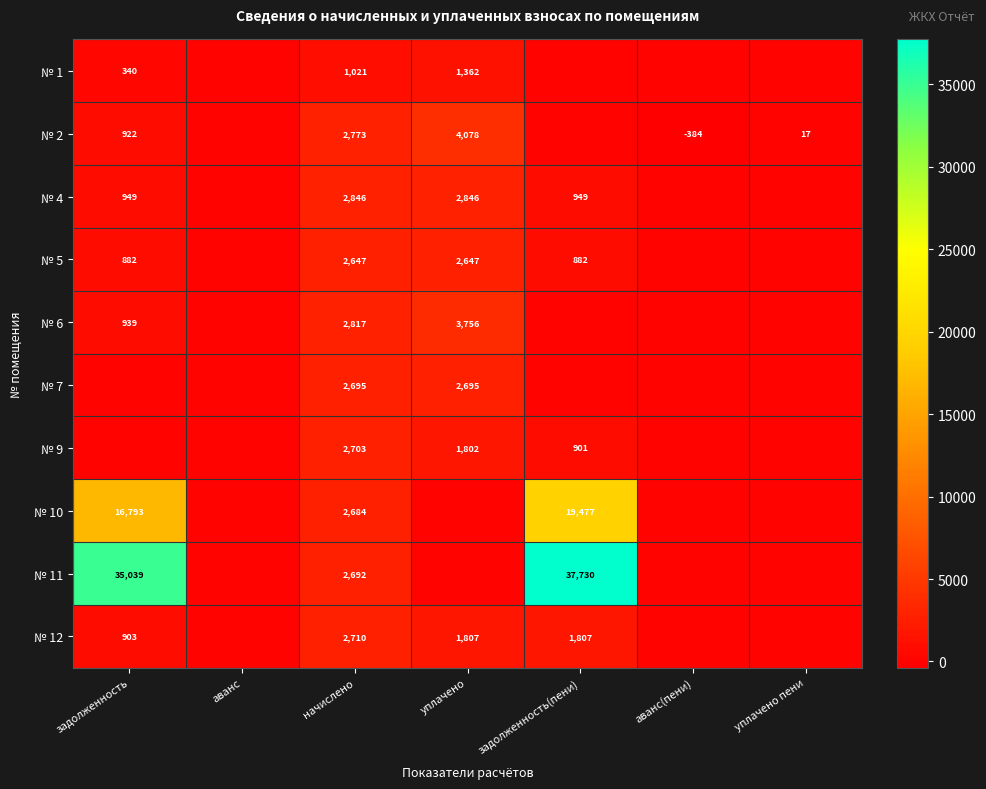

Is it true that № 5 equals 1566 at задолженность?

False